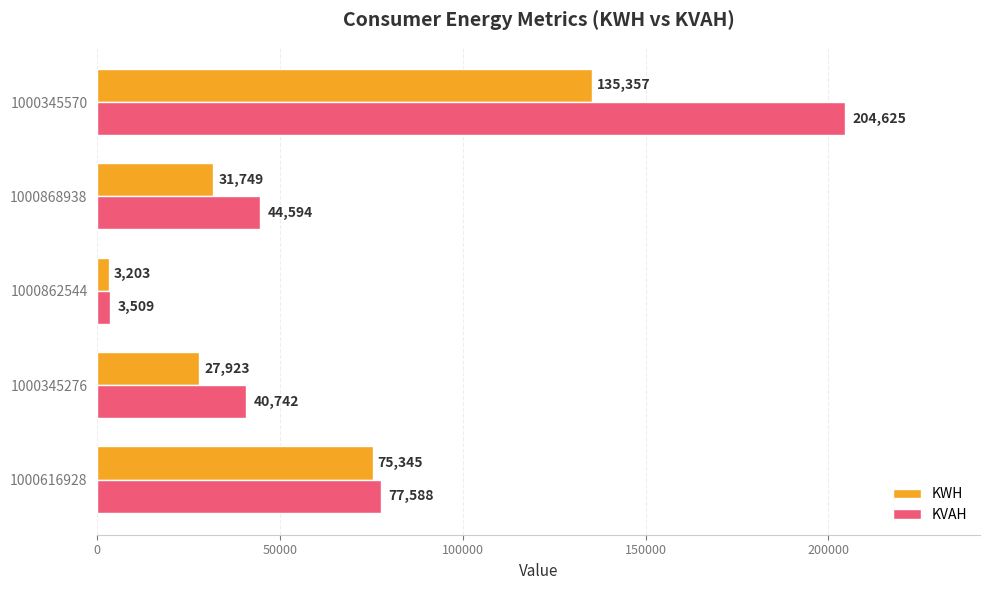

Where is KVAH nearest to the value 104067?

1000616928